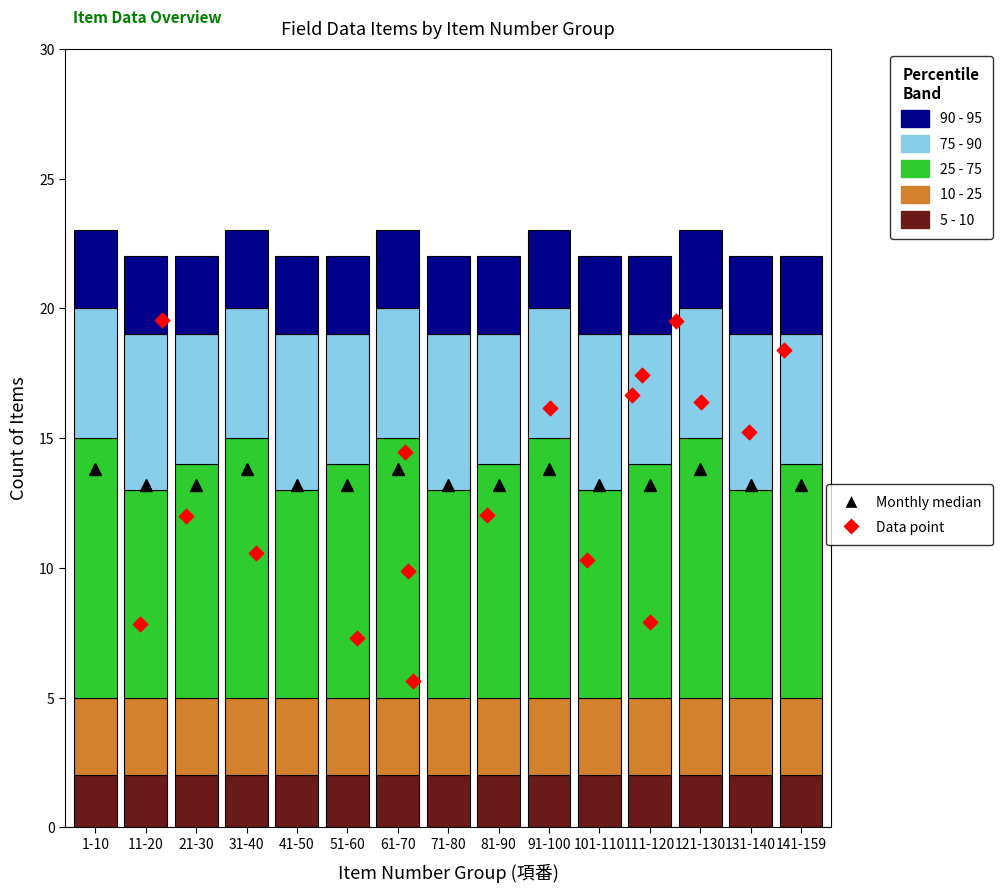

What is the total value across all series at 131-140?

22